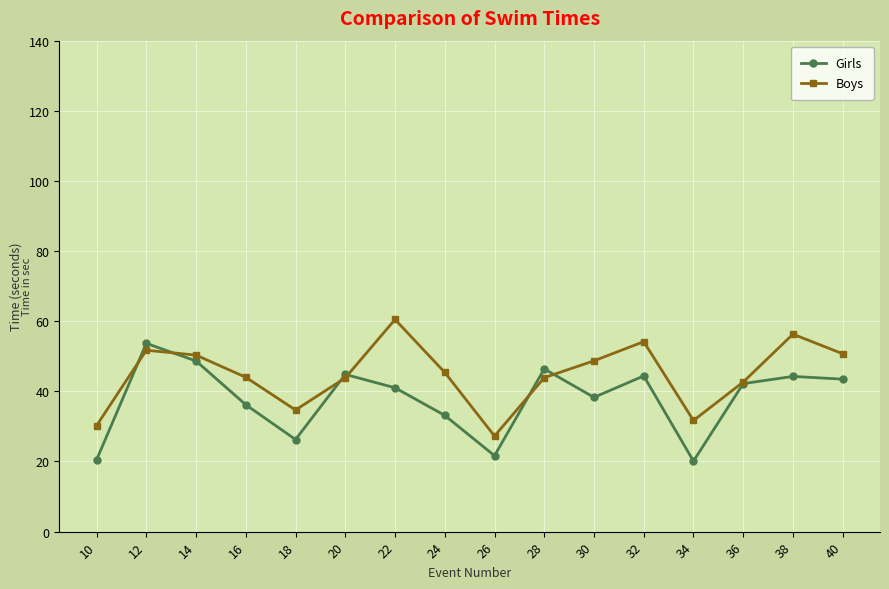

Which category has the highest value in the Girls series?

12